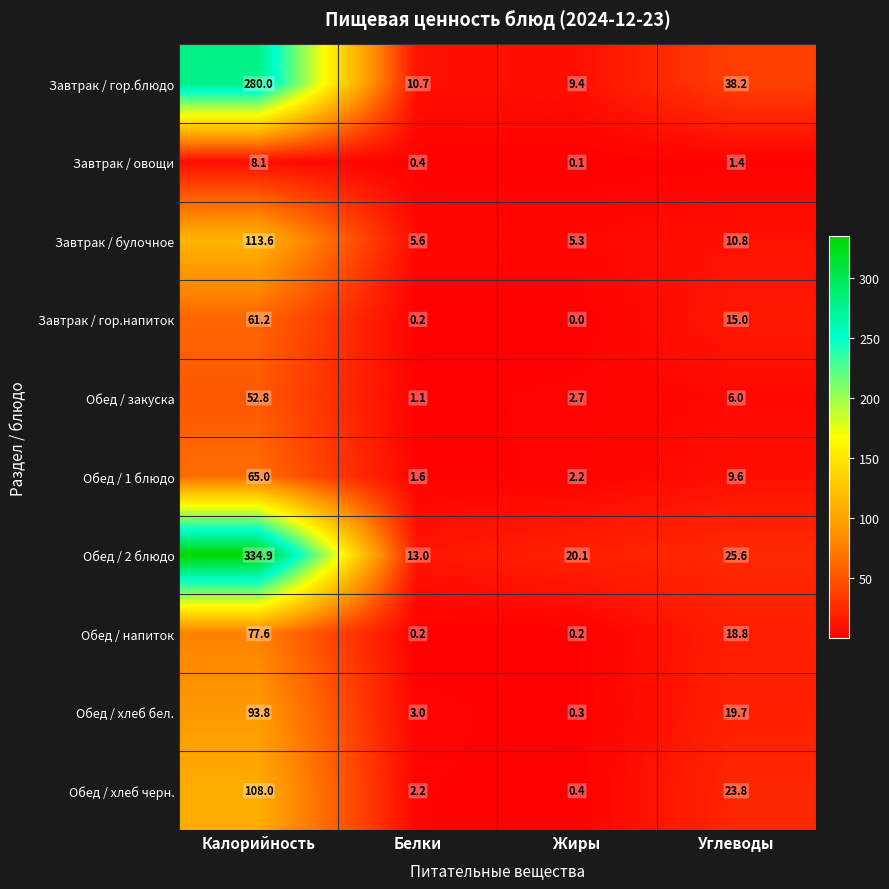

The value of Завтрак / булочное at Жиры is 9.2. True or false?

False